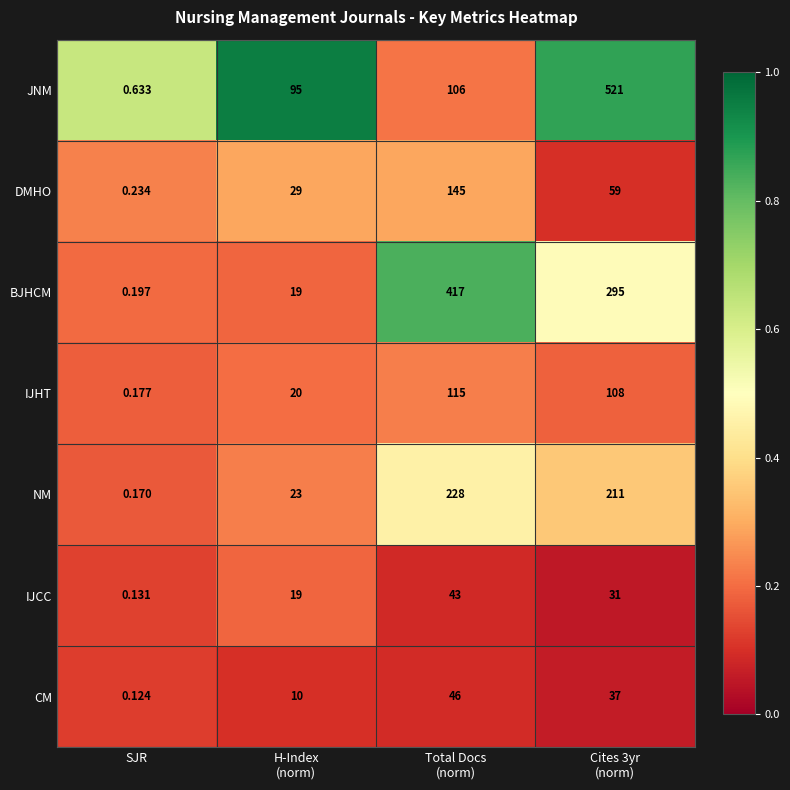

Count the number of data series in this chart.

7